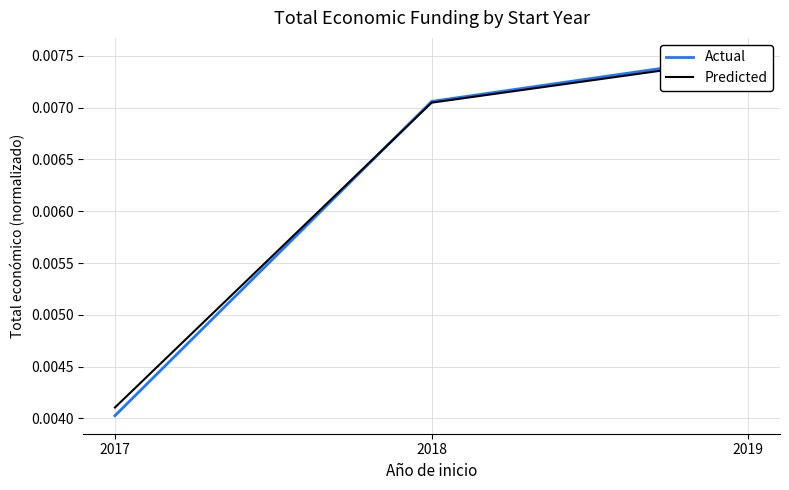

Which series has the largest total across all categories?

Predicted